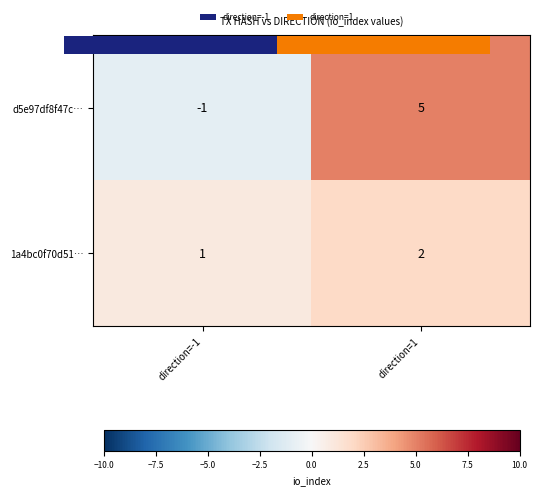

What is the sum of the 1a4bc0f70d51… values at direction=1 and direction=-1?

3